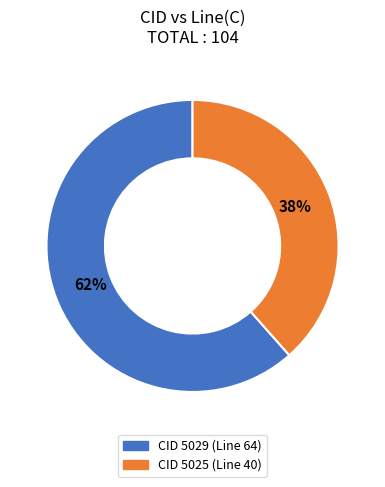

To the nearest percent, what is the average slice percentage?

50%